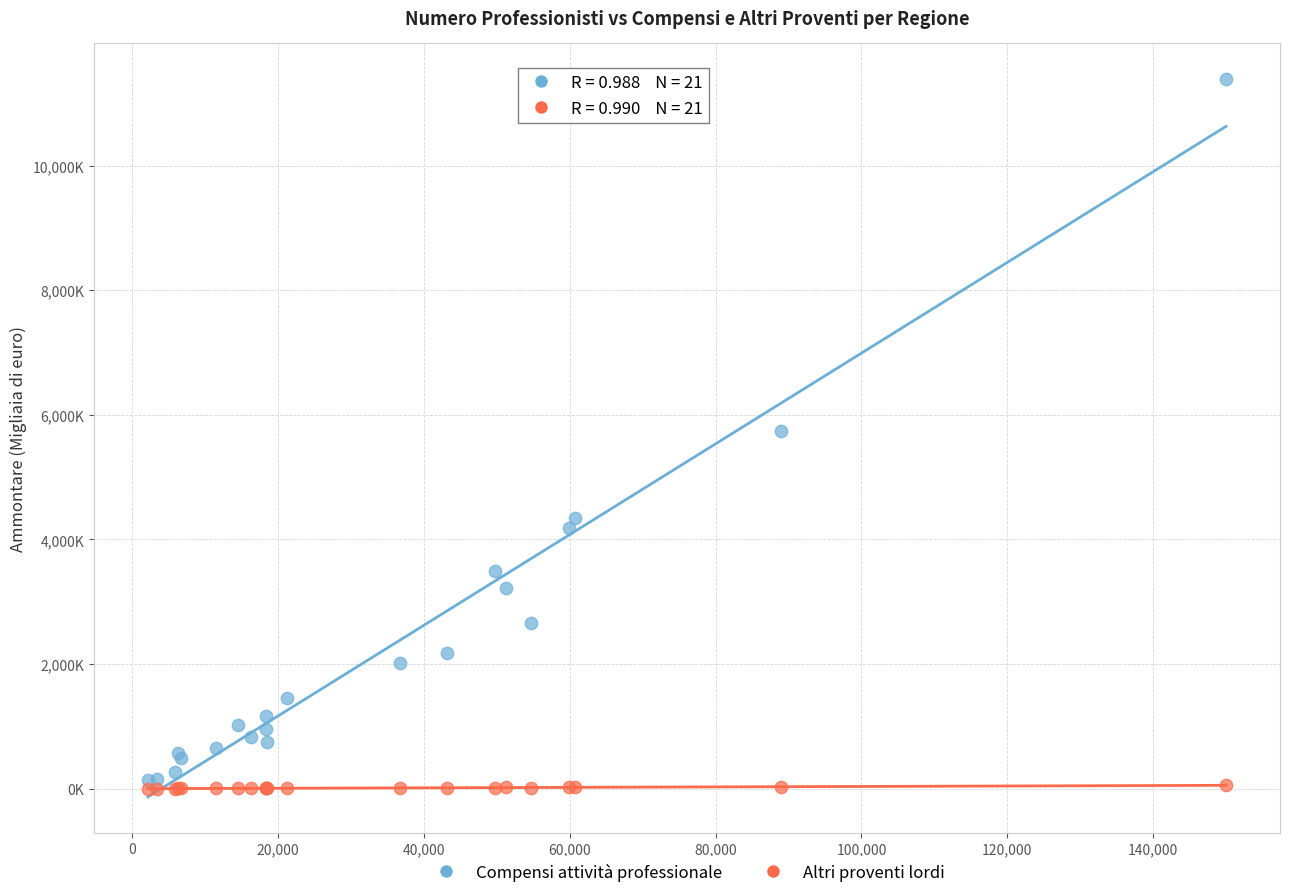

Which series has the widest spread of Y values?

Compensi attività professionale